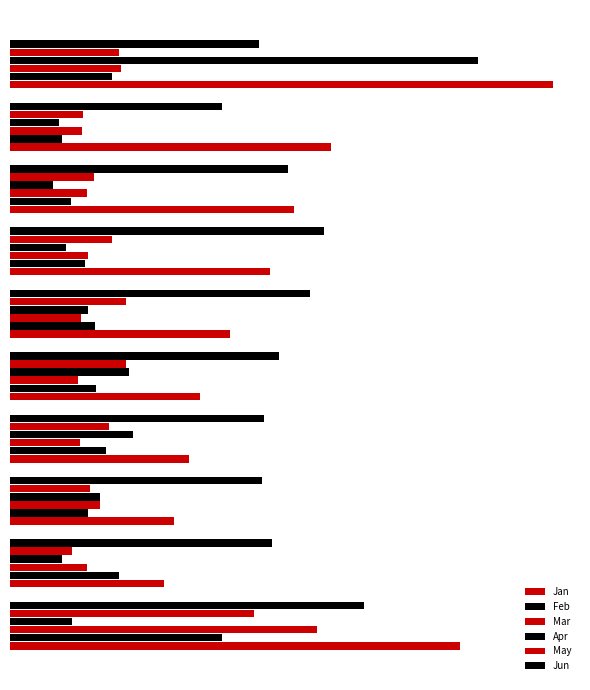

Are the bars grouped side by side (vs. stacked)?

Yes